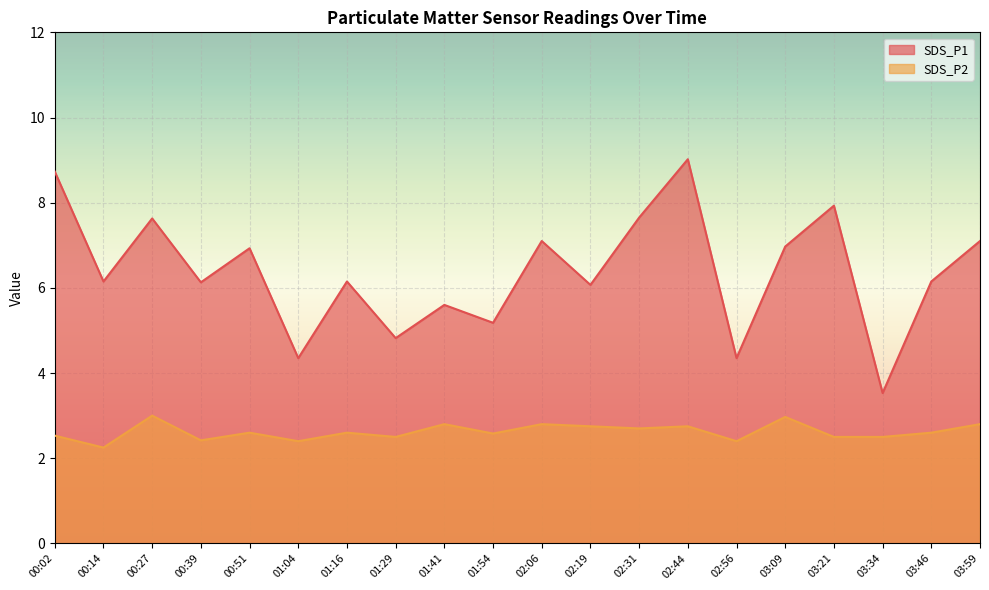

Reading left to right, transcribe all the data shown in this chart.

SDS_P1: 00:02=8.7	00:14=6.2	00:27=7.6	00:39=6.1	00:51=6.9	01:04=4.3	01:16=6.2	01:29=4.8	01:41=5.6	01:54=5.2	02:06=7.1	02:19=6.1	02:31=7.7	02:44=9.0	02:56=4.3	03:09=7.0	03:21=7.9	03:34=3.5	03:46=6.2	03:59=7.1
SDS_P2: 00:02=2.5	00:14=2.2	00:27=3.0	00:39=2.4	00:51=2.6	01:04=2.4	01:16=2.6	01:29=2.5	01:41=2.8	01:54=2.6	02:06=2.8	02:19=2.8	02:31=2.7	02:44=2.8	02:56=2.4	03:09=3.0	03:21=2.5	03:34=2.5	03:46=2.6	03:59=2.8